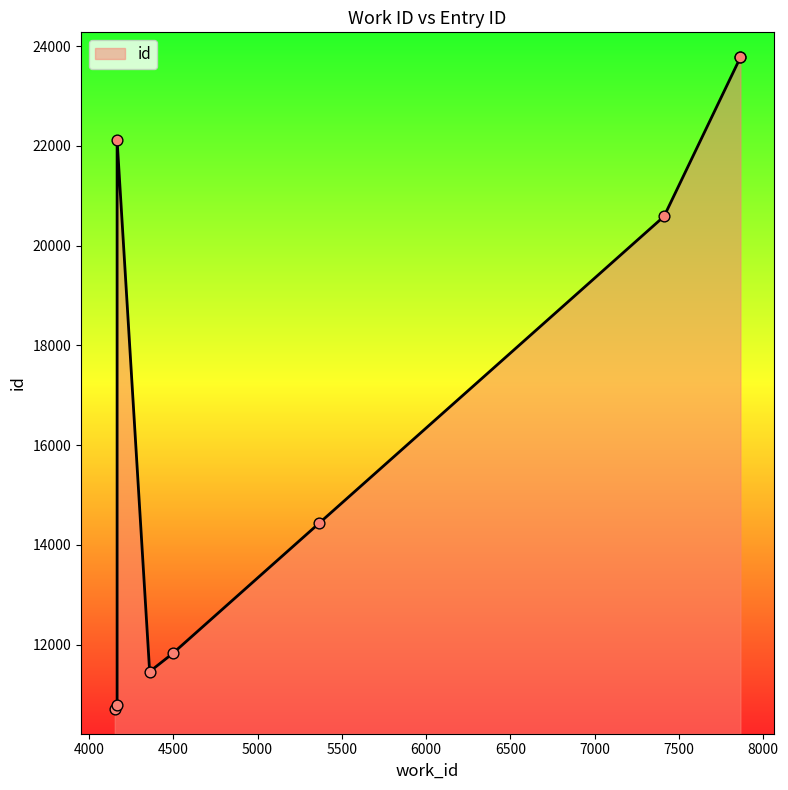

What is the change in value from 4497 to 5366?

+2614